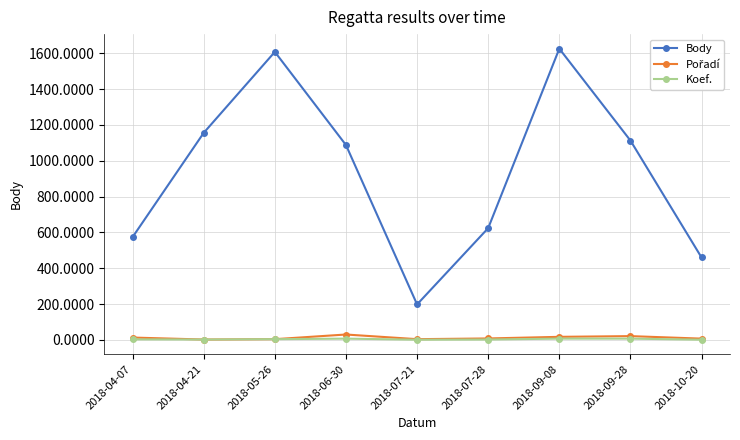

Between 2018-07-28 and 2018-09-28, which series saw the biggest shift?

Body